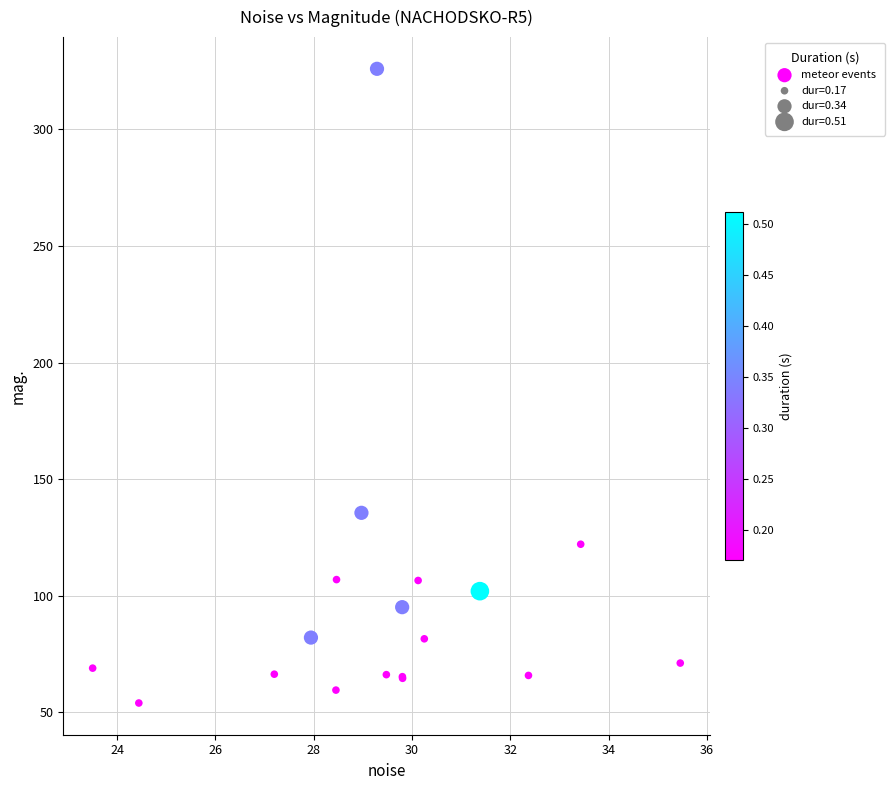

What Y value in the scatter plot is closest to 189?

135.5